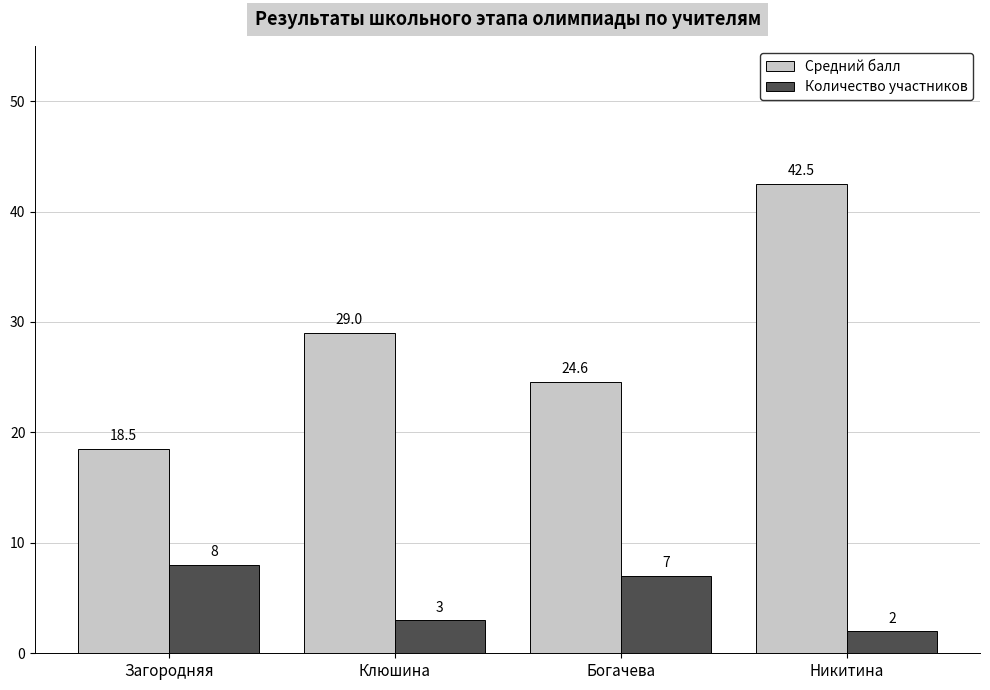

What is the maximum value shown in the chart?

42.5